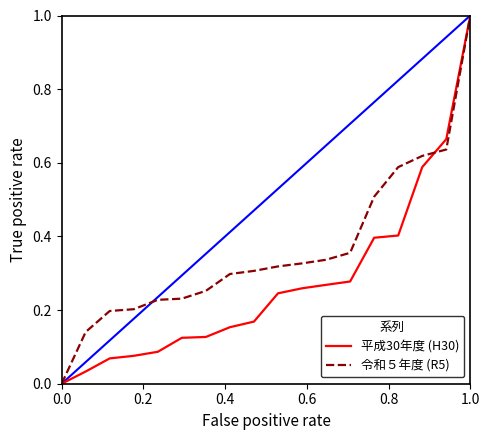

What is the greatest value displayed?

1.0